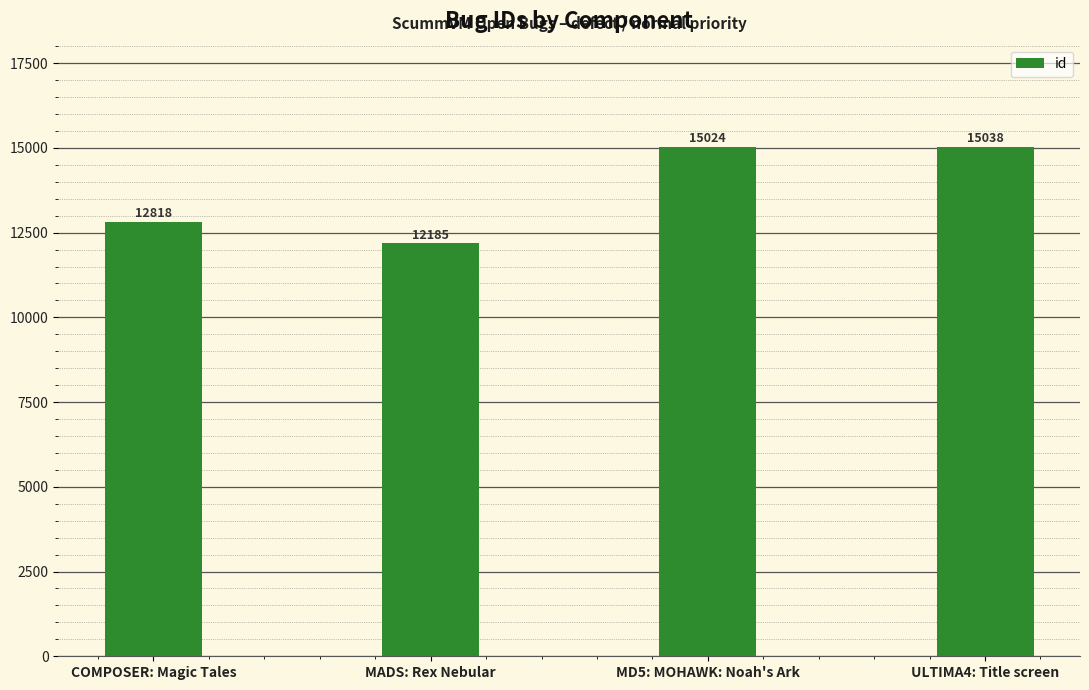

The chart shows a value of 9106 at ULTIMA4: Title screen. True or false?

False